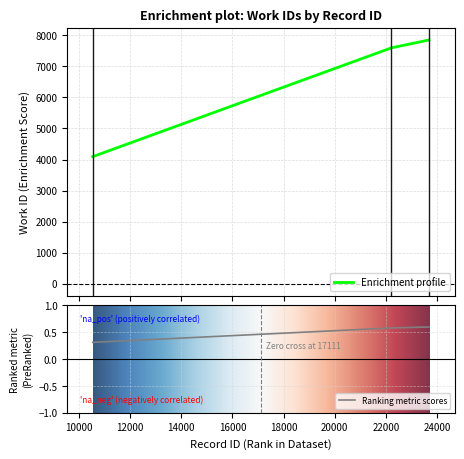

What is the greatest value displayed?

7846.0